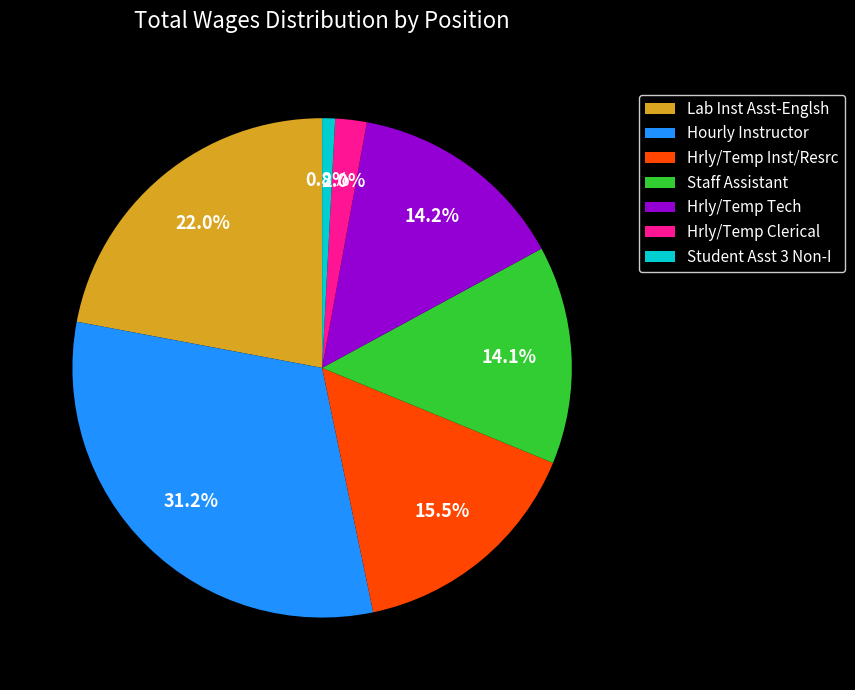

What is the largest slice in the pie chart?

Hourly Instructor